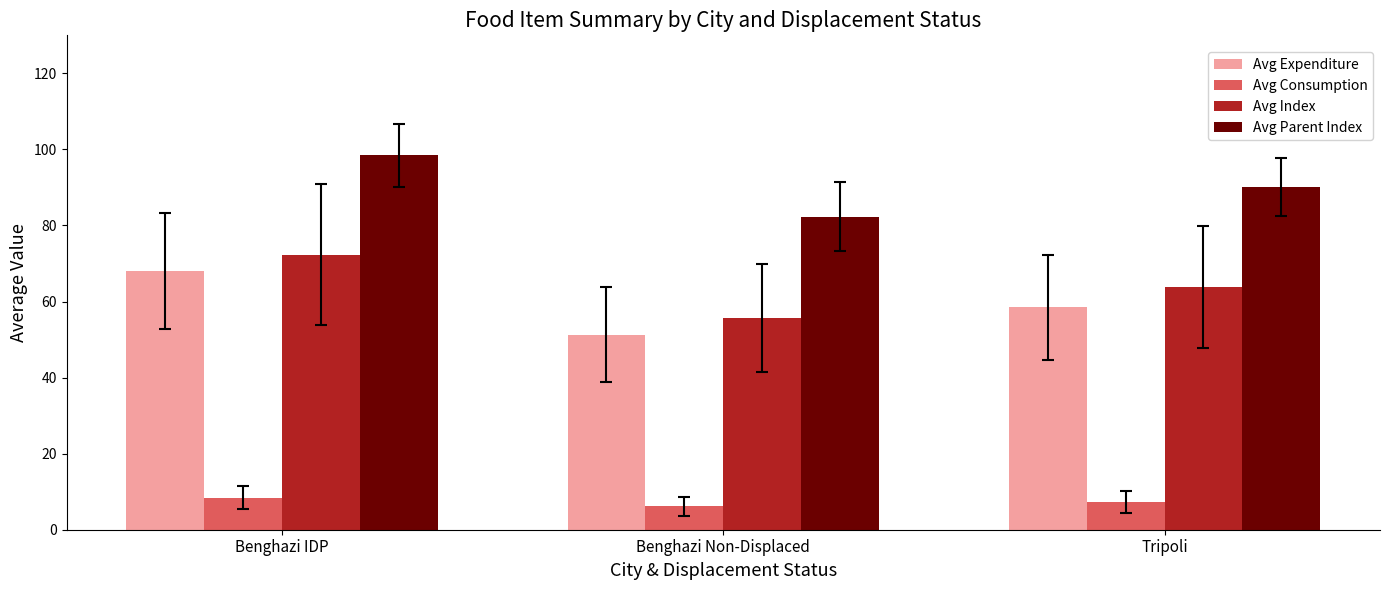

What is the sum of the Avg Parent Index values at Benghazi Non-Displaced and Benghazi IDP?

180.8